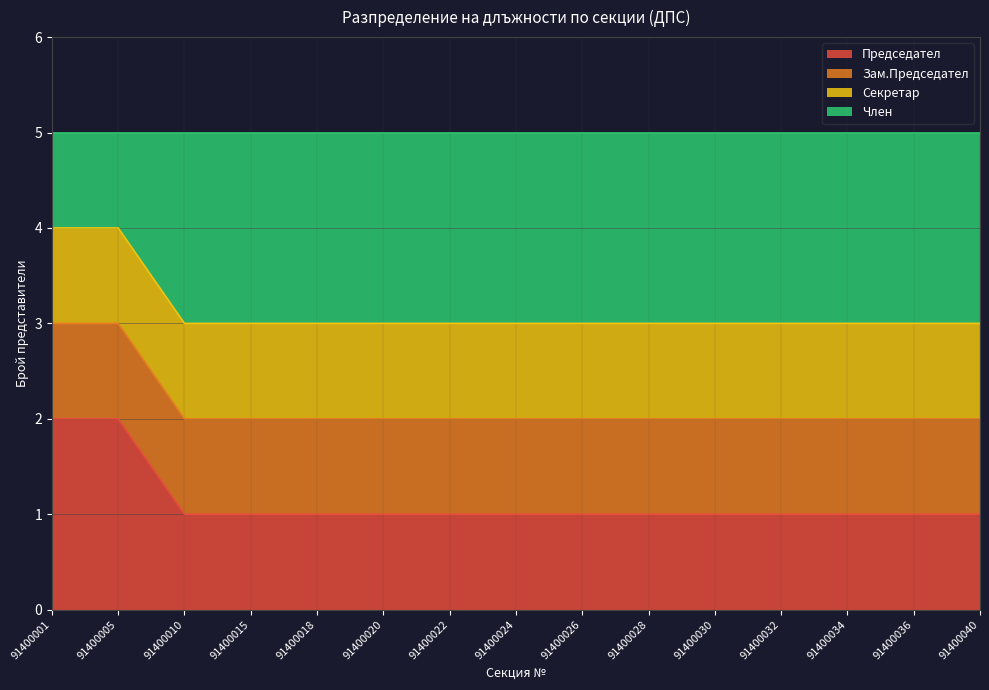

Is the value of Председател at 91400028 greater than the value of Член at 91400005?

No